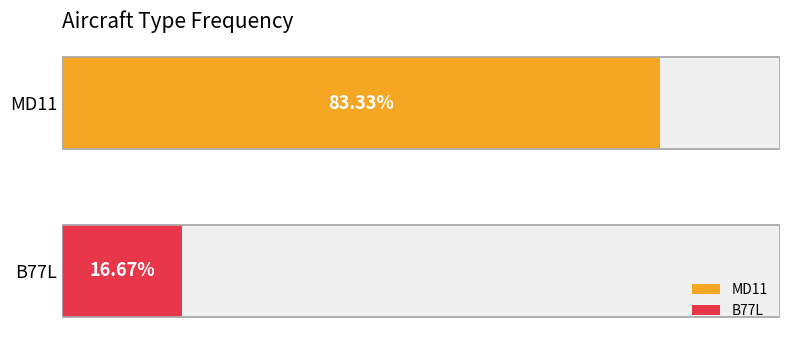

Rank the categories by value from lowest to highest.

B77L, MD11